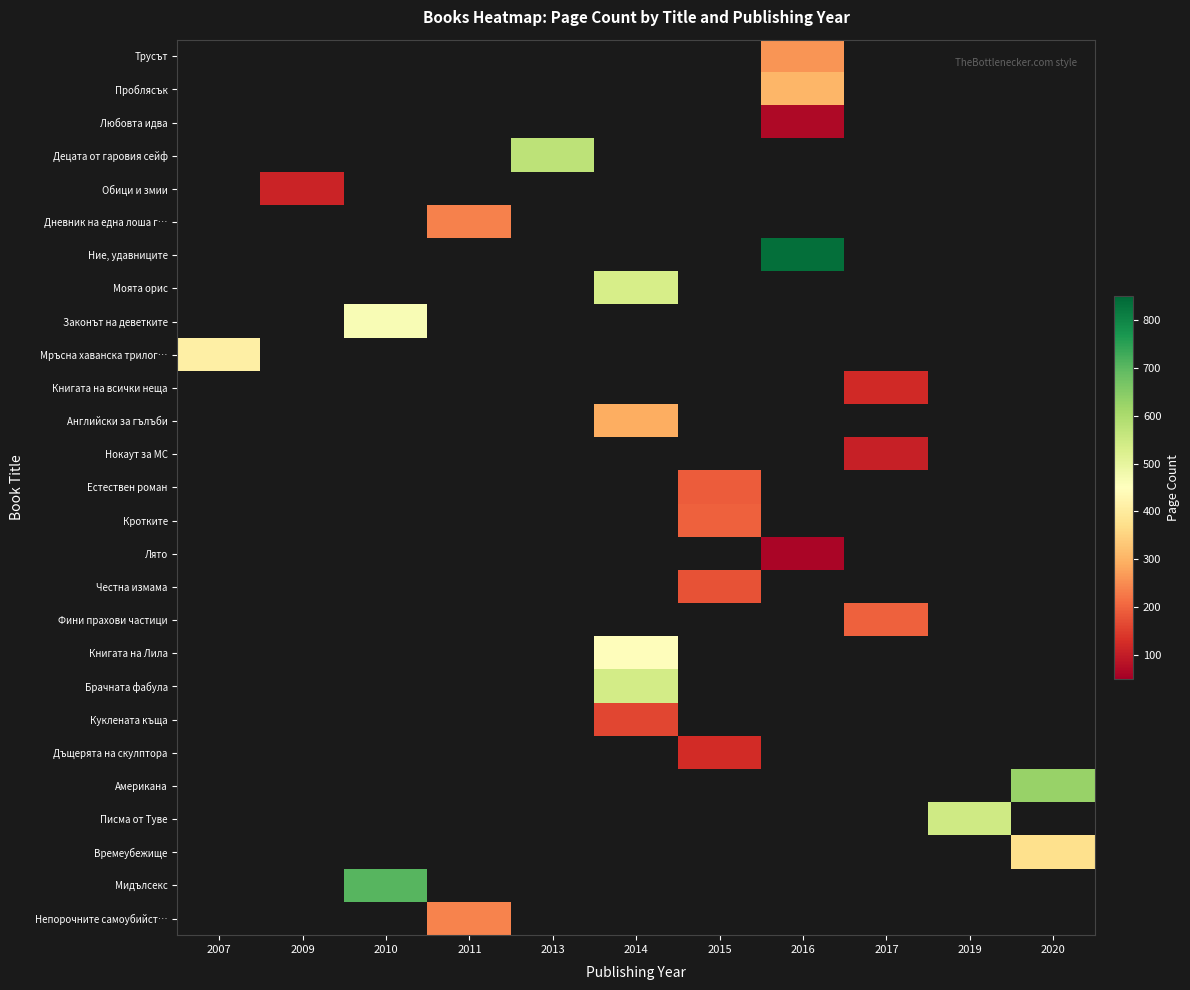

Which category has the lowest value across all series?

2016